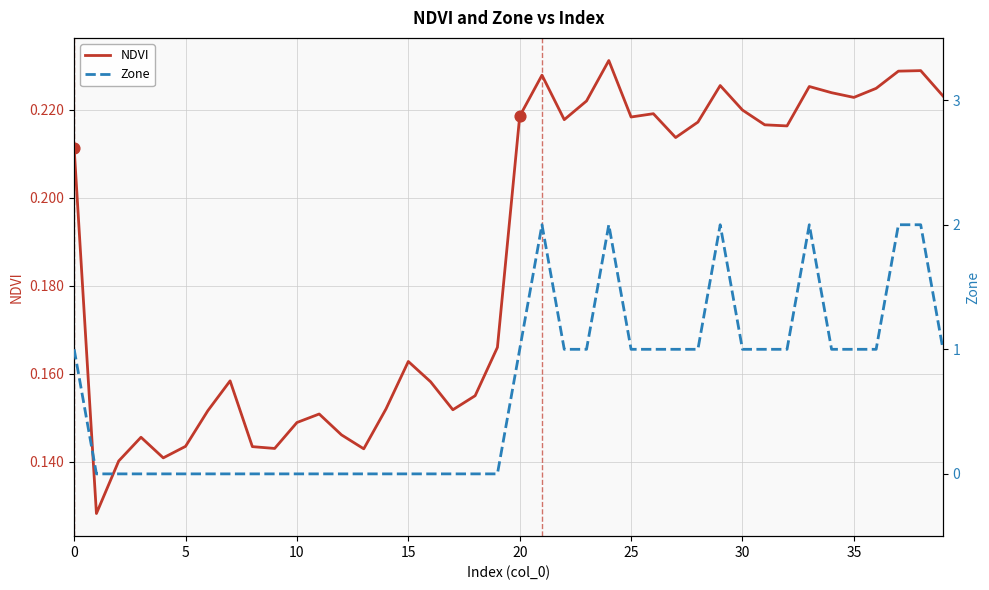

Is it true that NDVI equals 0.3 at 35?

False